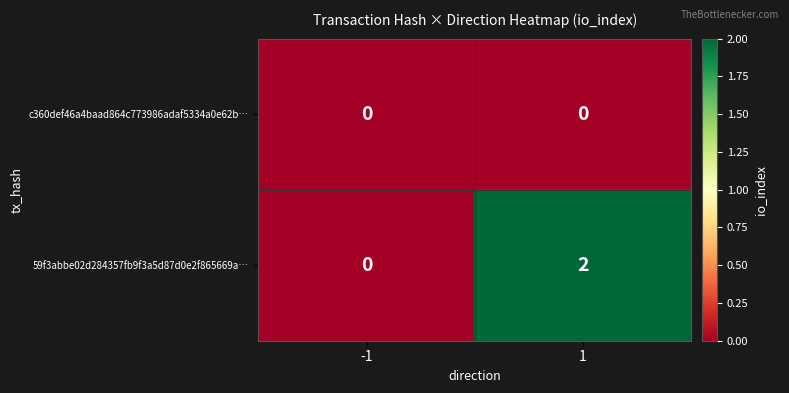

List the series in order of their peak value, highest first.

59f3abbe02d284357fb9f3a5d87d0e2f865669a…, c360def46a4baad864c773986adaf5334a0e62b…